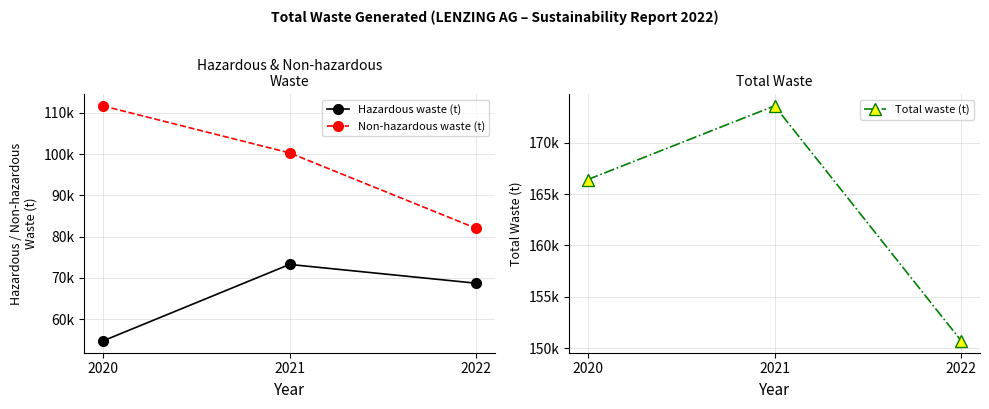

What is the maximum value shown in the chart?

173580.7